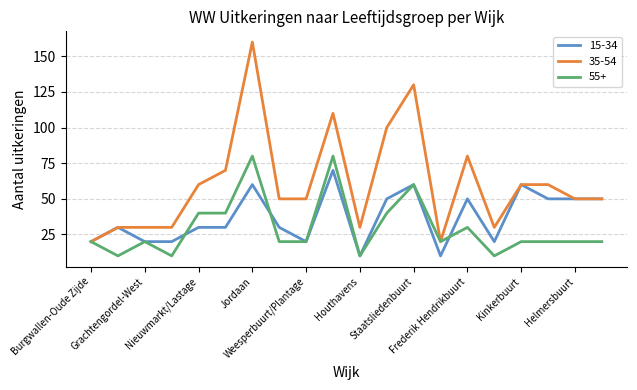

Which series has the largest total across all categories?

35-54